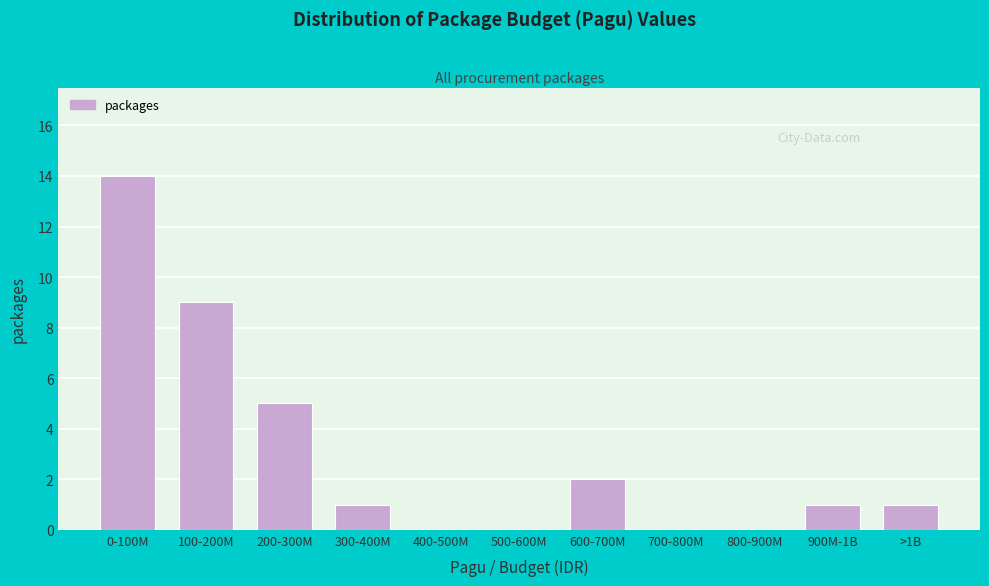

Reading left to right, what are all the values shown in this chart?

0-100M=14	100-200M=9	200-300M=5	300-400M=1	400-500M=0	500-600M=0	600-700M=2	700-800M=0	800-900M=0	900M-1B=1	>1B=1